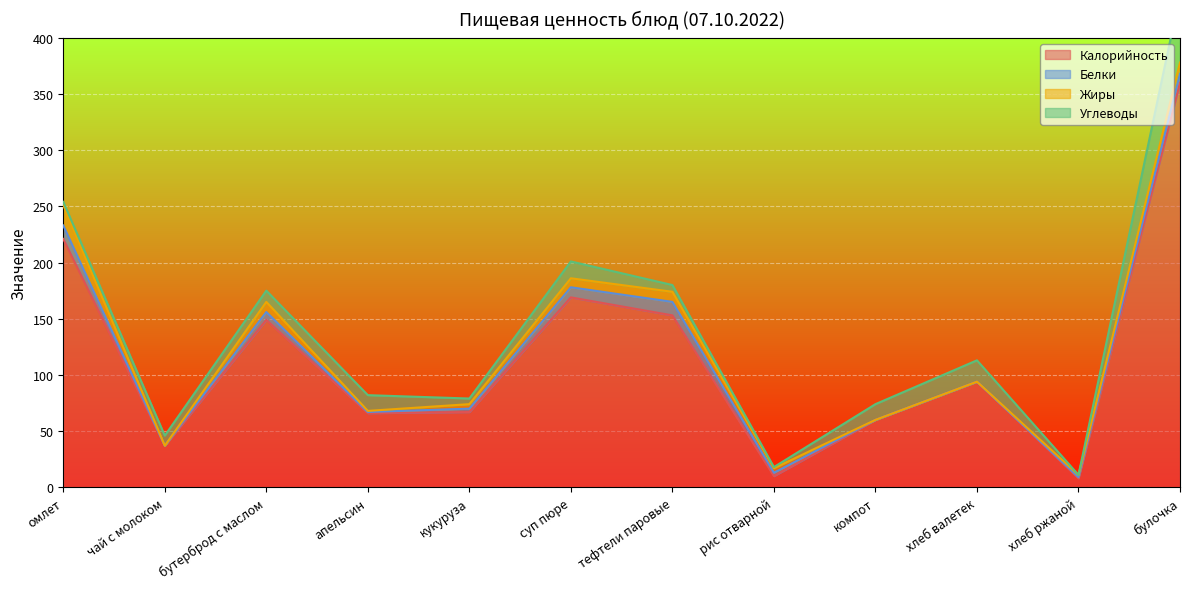

Count the number of data series in this chart.

4